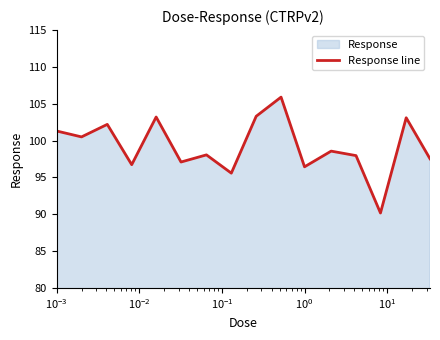

What is the maximum value shown in the chart?

105.9